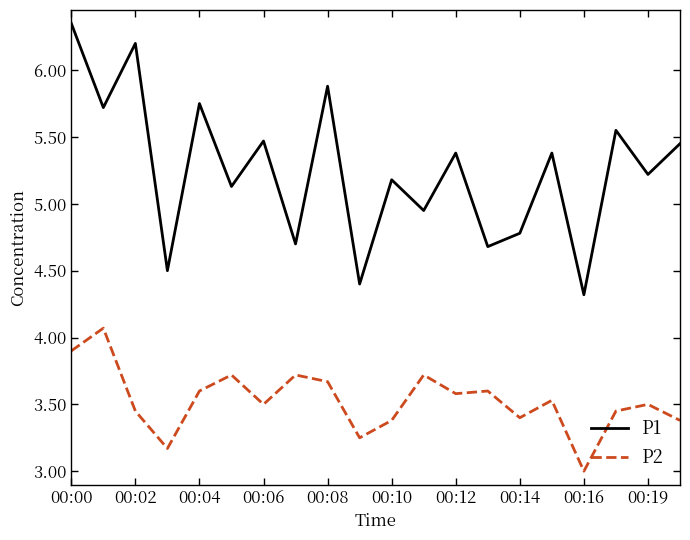

List the series in order of their overall mean, highest first.

P1, P2